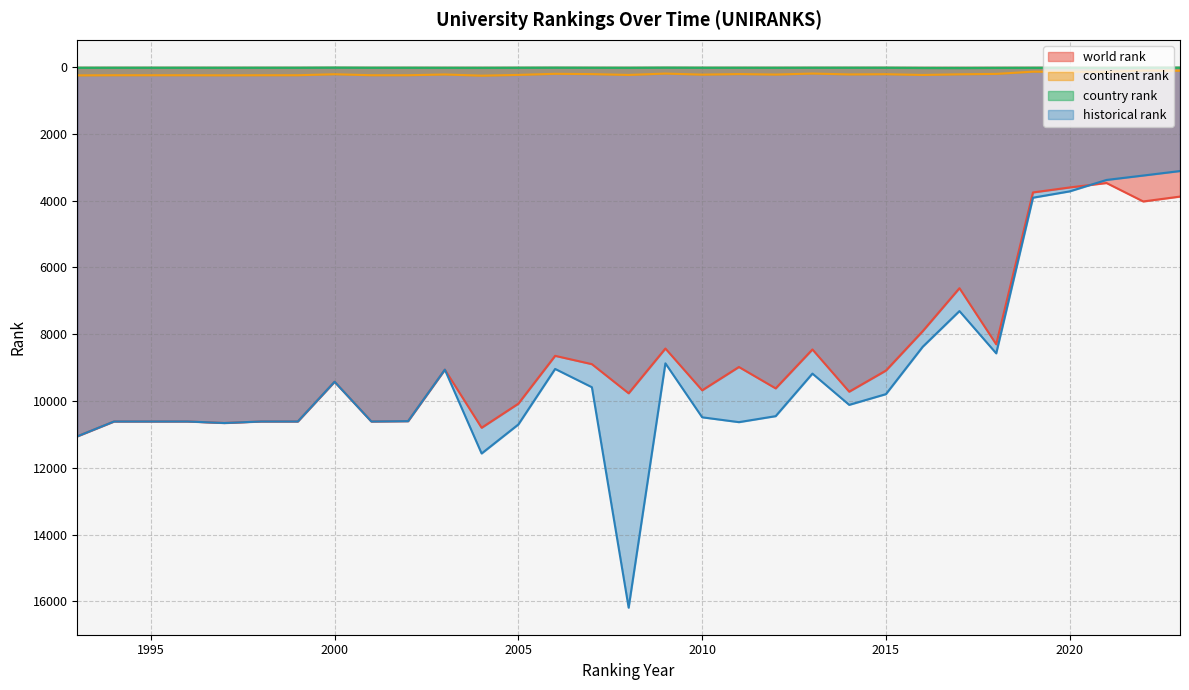

What is the smallest value displayed?

23.0